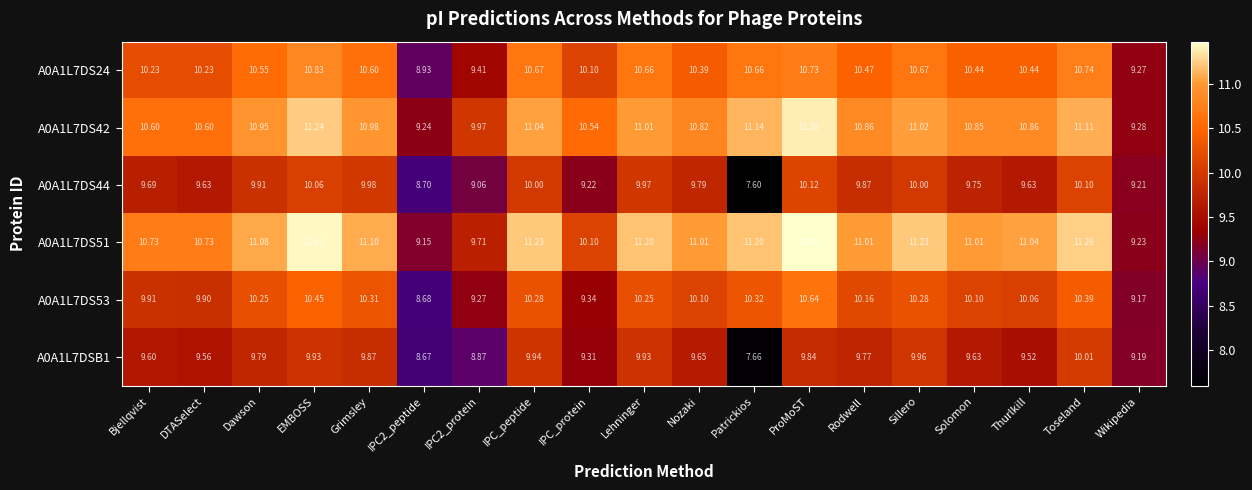

How many categories are shown in the chart?

19